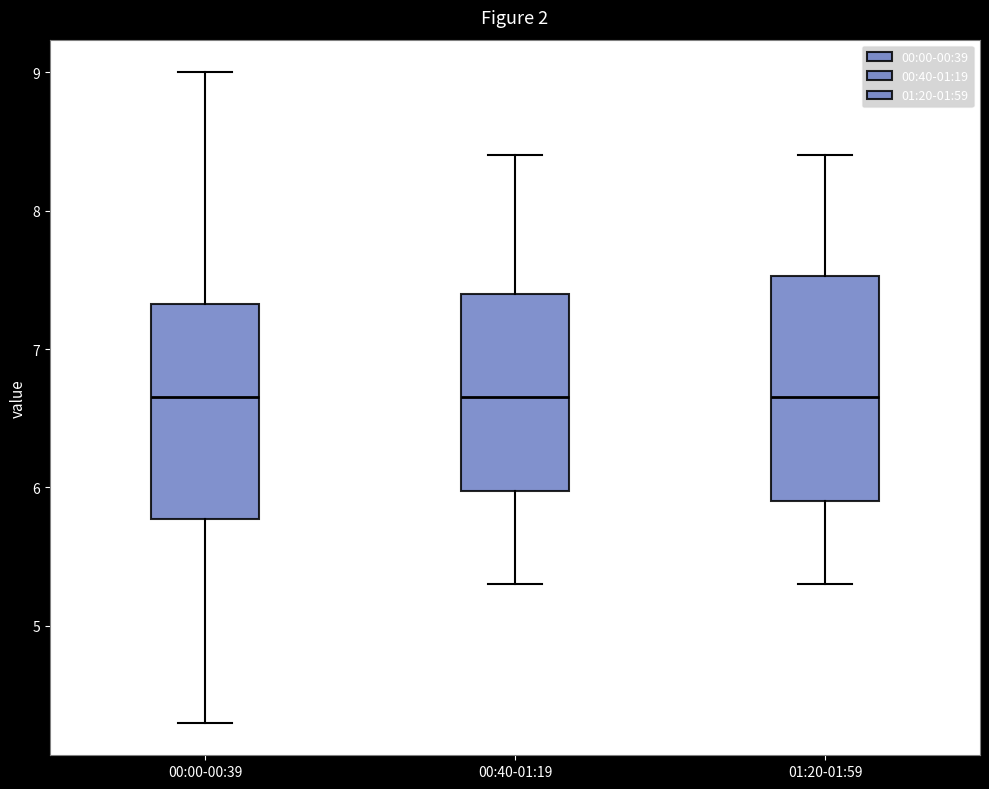

Reading left to right, read every box against the y-axis: the position of its median line, the range the box covers, and the ends of its whiskers. The values are not printed on the chart, so give them approximately, as read against the axis.

00:00-00:39: median 6.7, box 5.8 to 7.3, whiskers 4.3 to 9.0
00:40-01:19: median 6.7, box 6.0 to 7.4, whiskers 5.3 to 8.4
01:20-01:59: median 6.7, box 5.9 to 7.5, whiskers 5.3 to 8.4